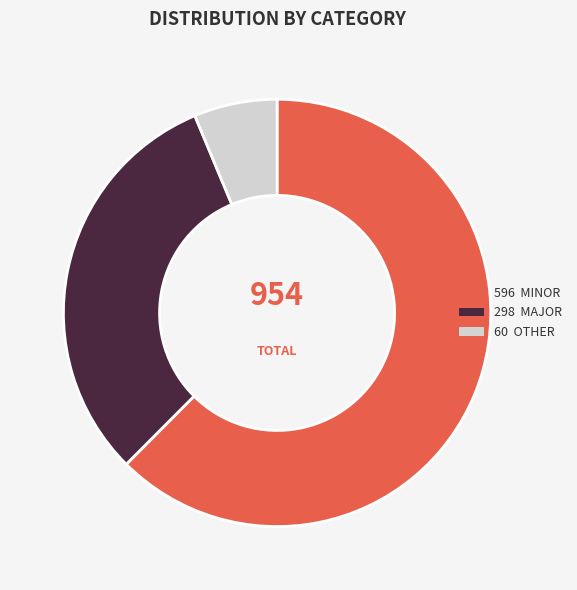

Does any single category account for the majority?

Yes